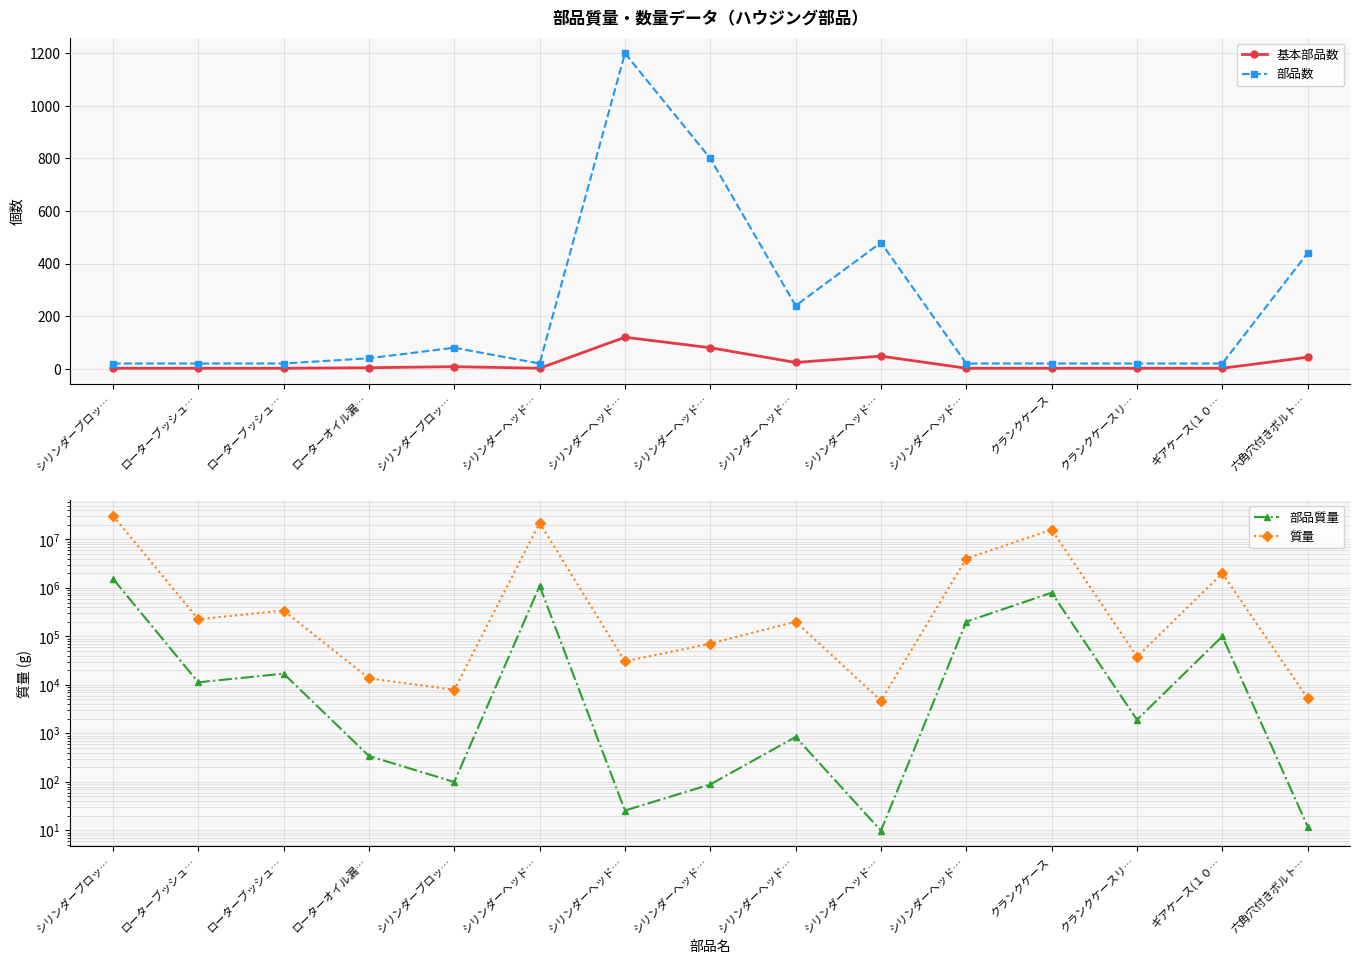

What is the minimum value shown in the chart?

2.0